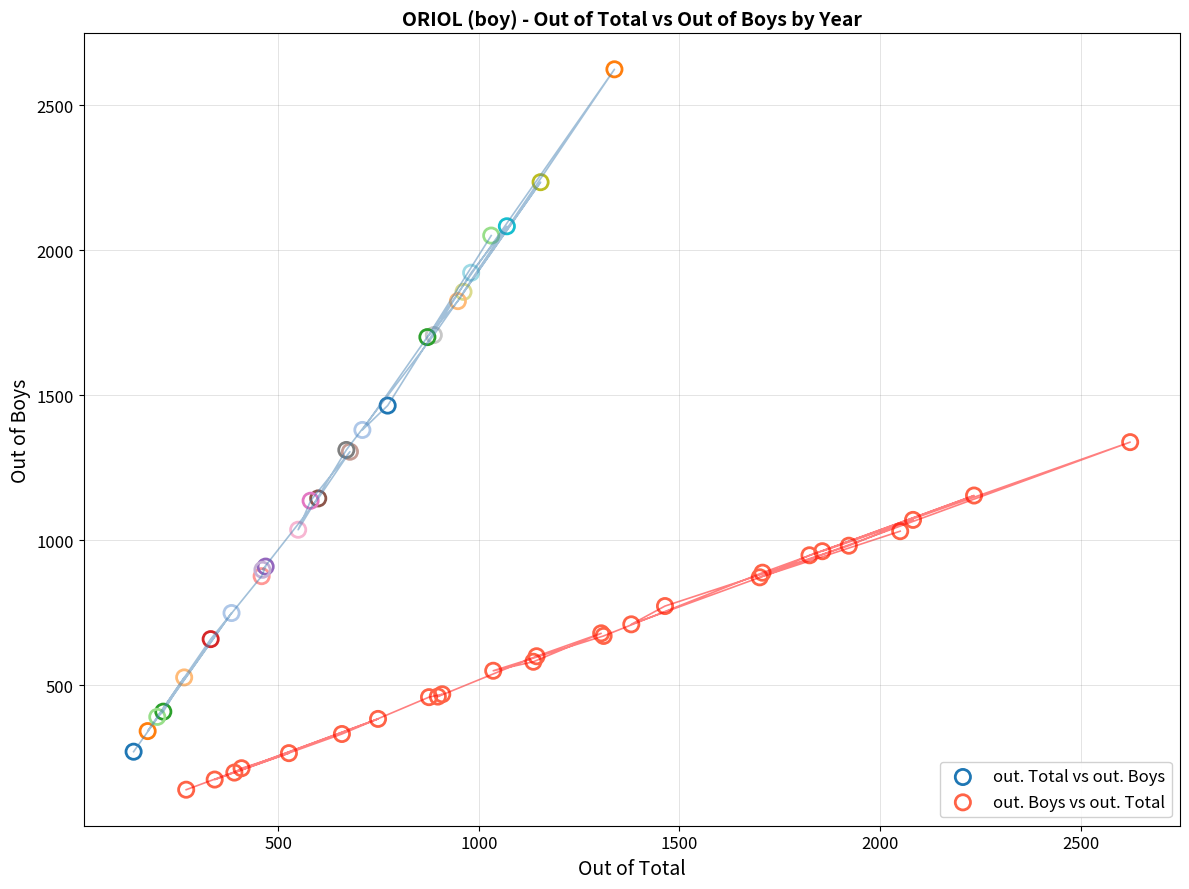

Which series contains the highest Y value?

out. Total vs out. Boys